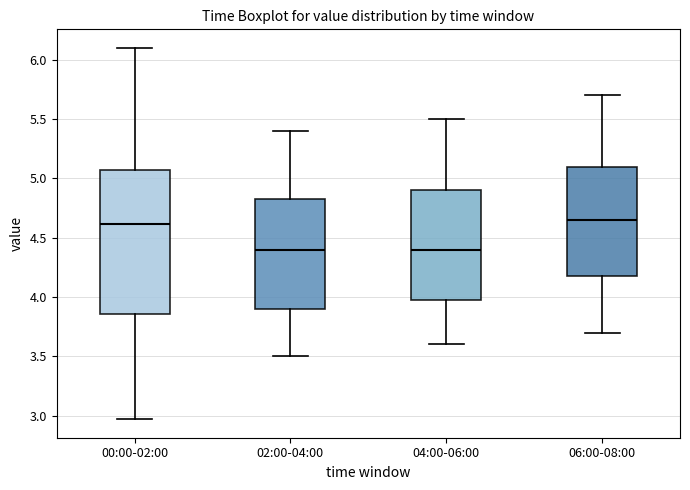

Which box is the tallest, from its lower edge to its upper edge?

00:00-02:00